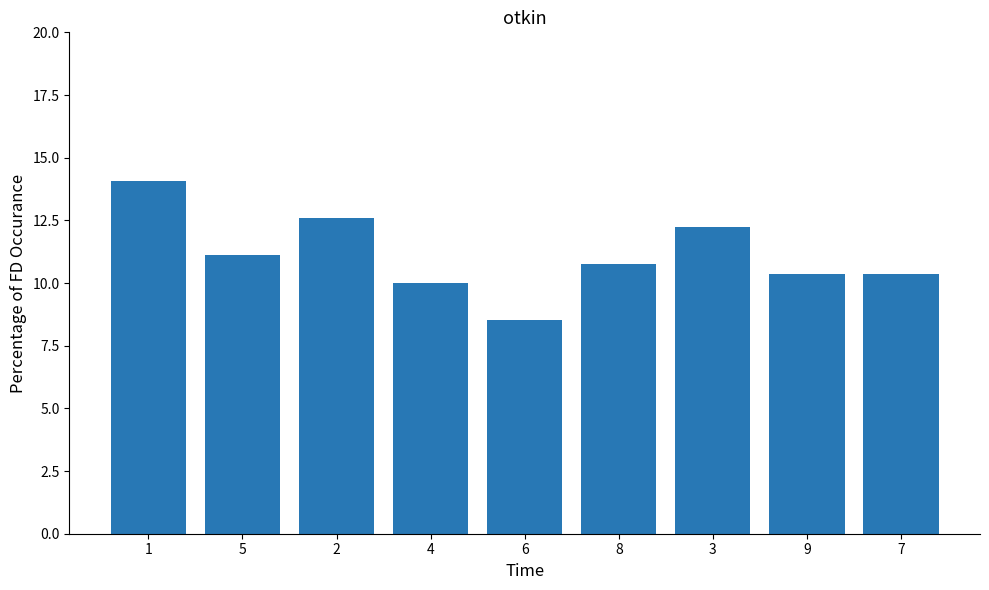

What is the value of the 3rd bar from the left?

12.6